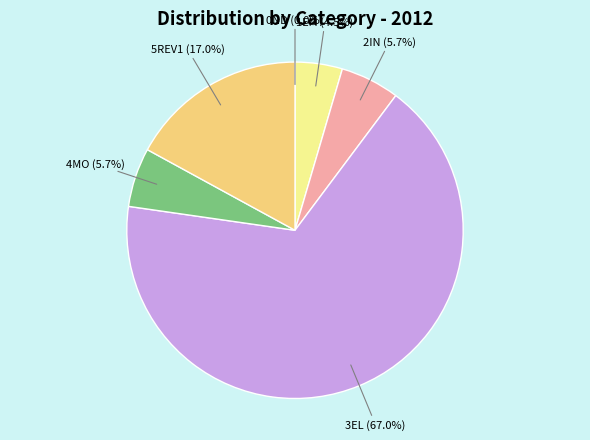

Is there any slice that represents more than half of the pie?

Yes